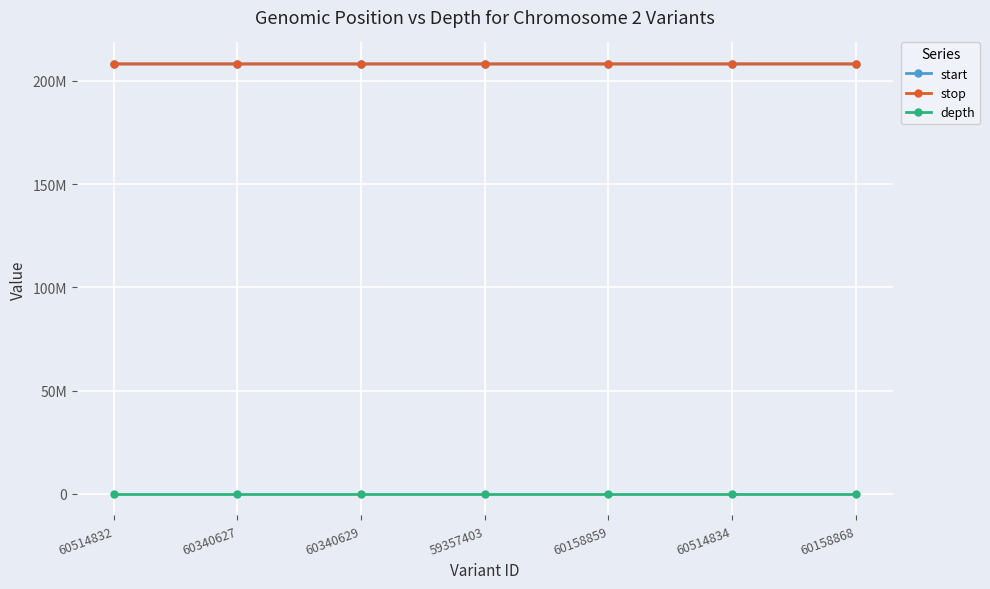

What is the total value across all series at 60158859?

416404089